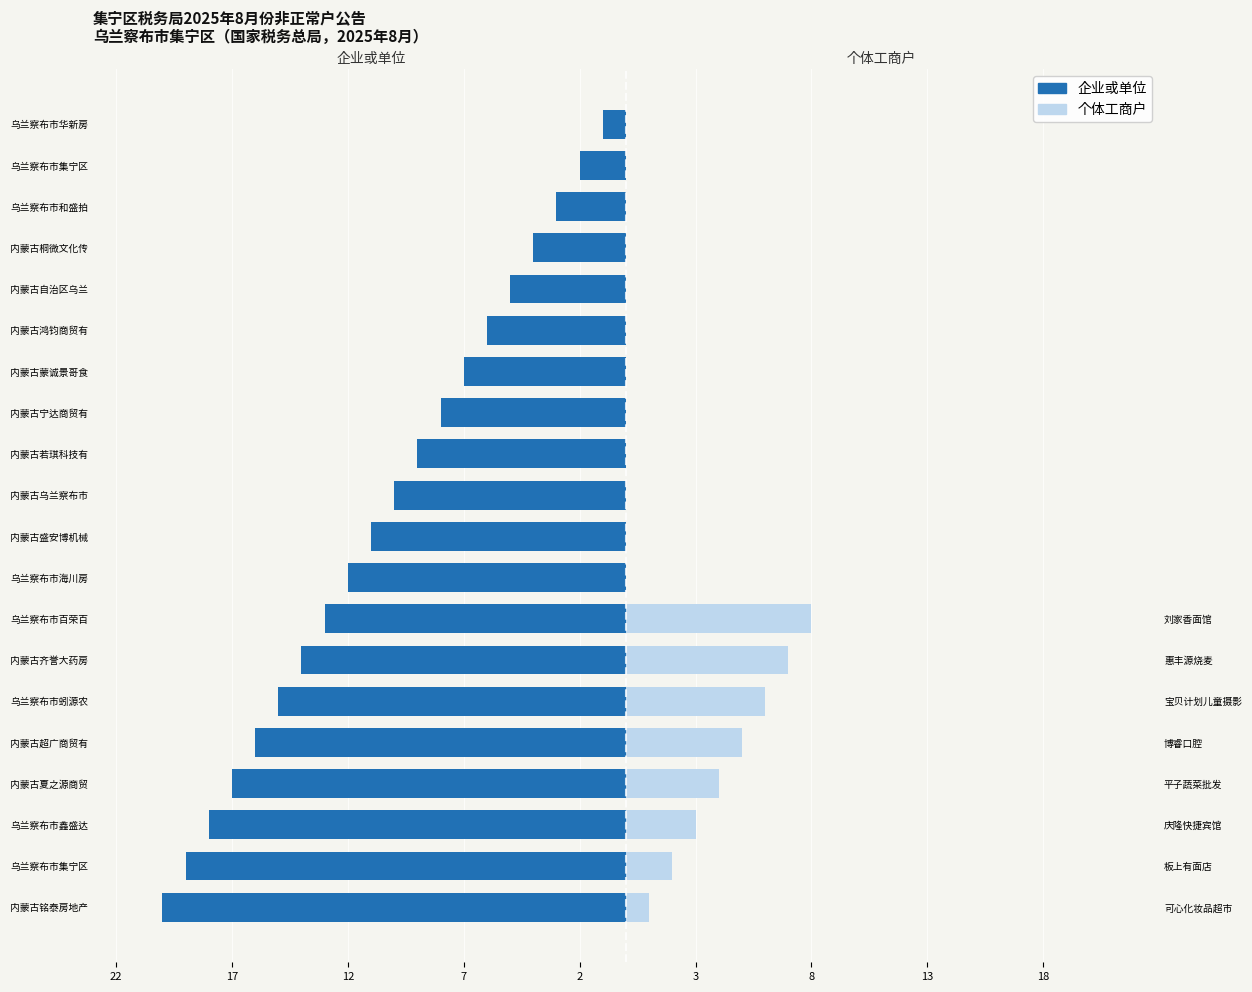

How many data points in 个体工商户 are above 0?

8